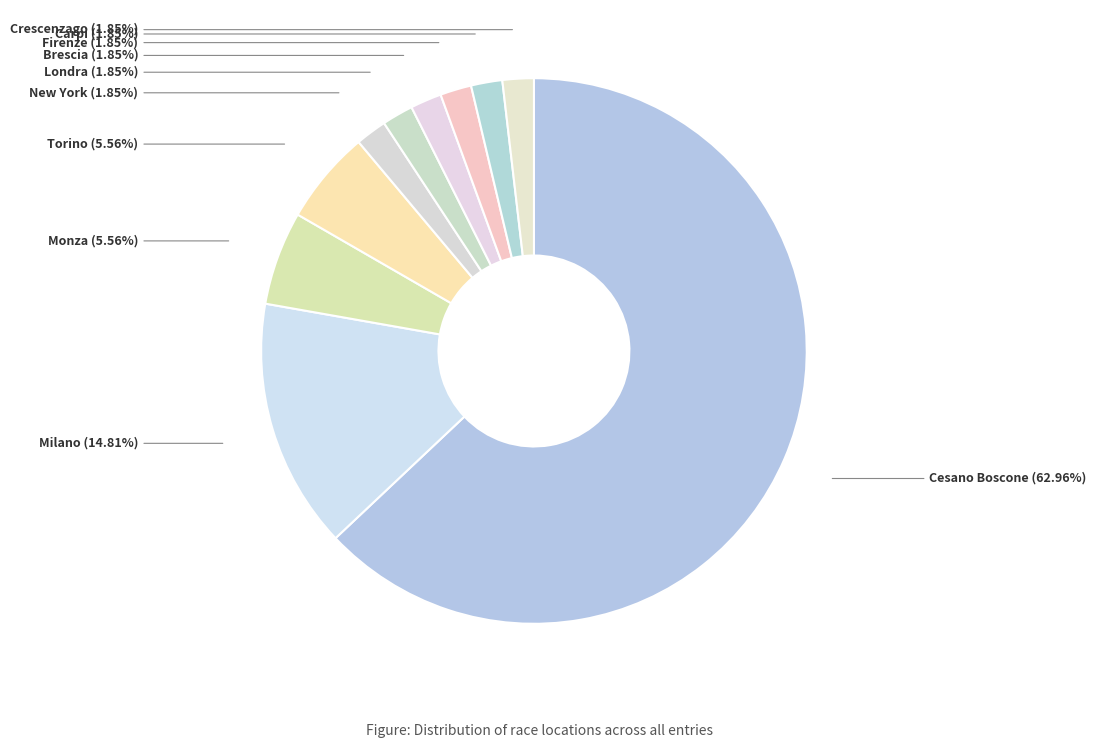

Which slice is the largest?

Cesano Boscone